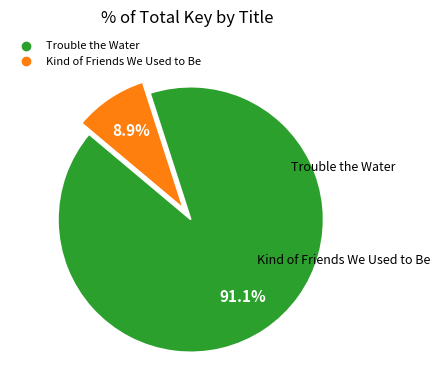

How many segments does this pie chart have?

2